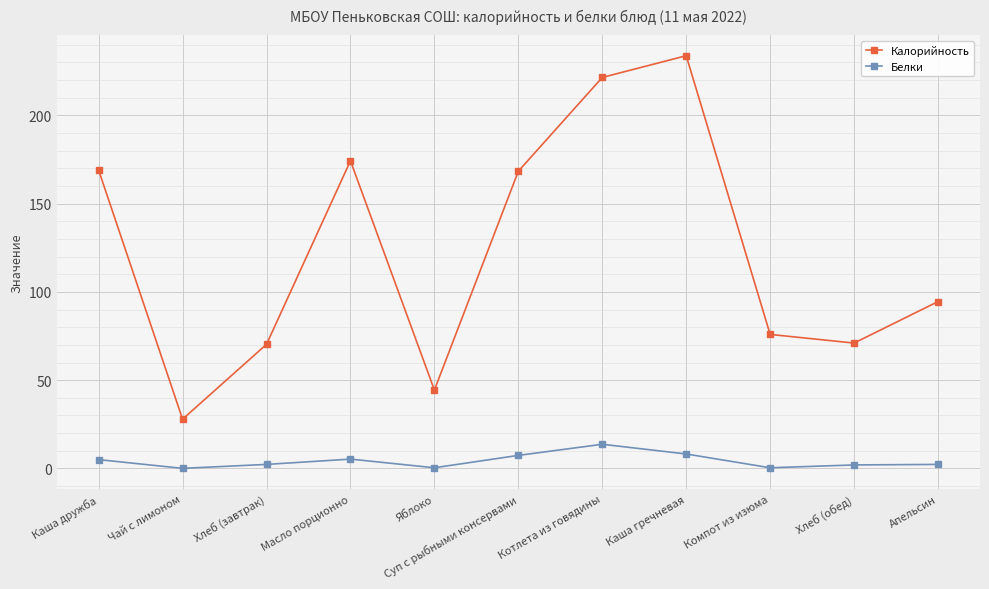

Read the Белки value at Суп с рыбными консервами.

7.4